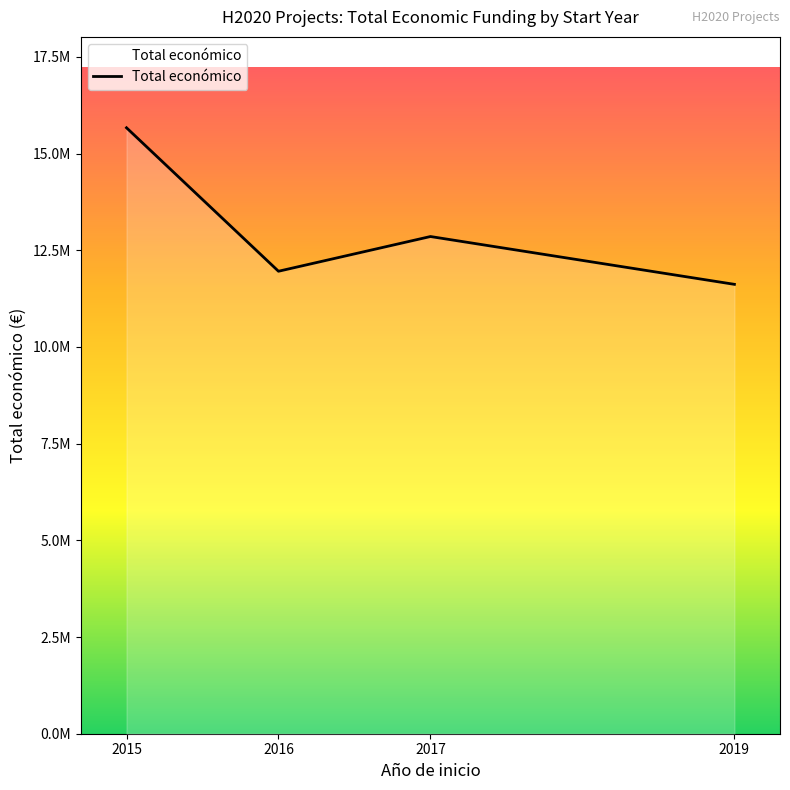

What is the sum of the values at 2016 and 2015?

27625590